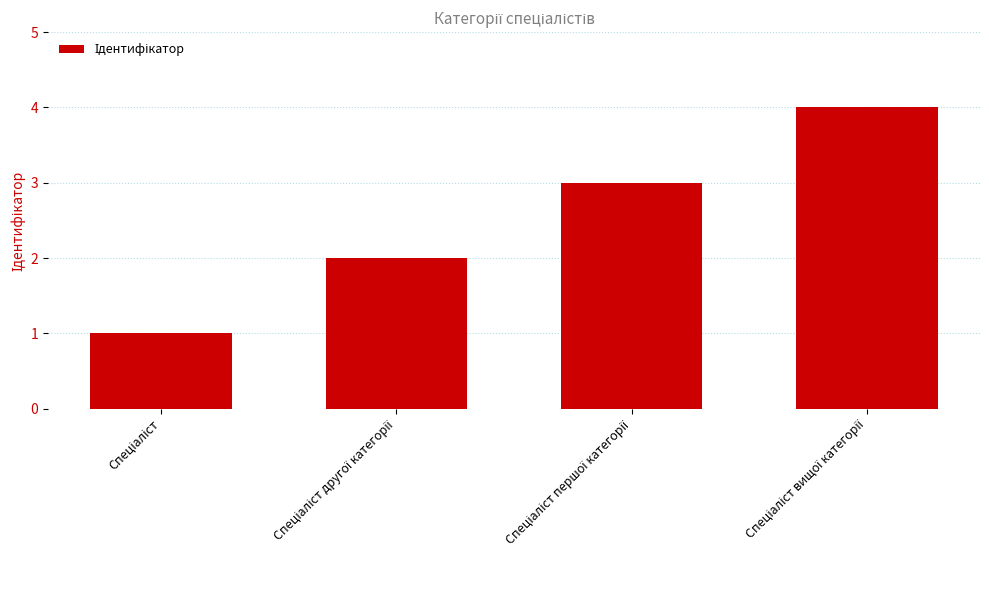

What is the sum of all values?

10